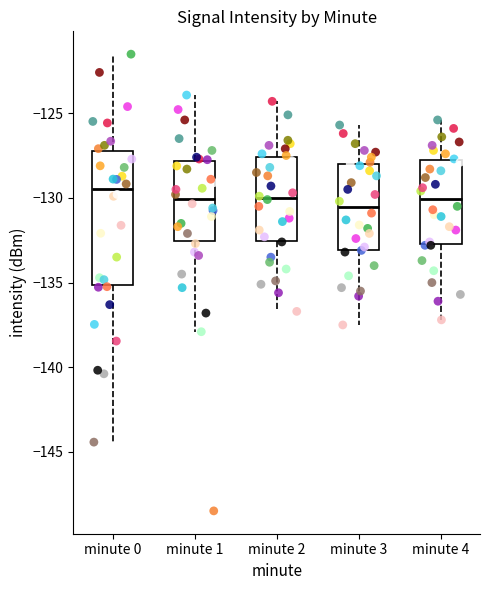

Which box's median line is the highest?

minute 0